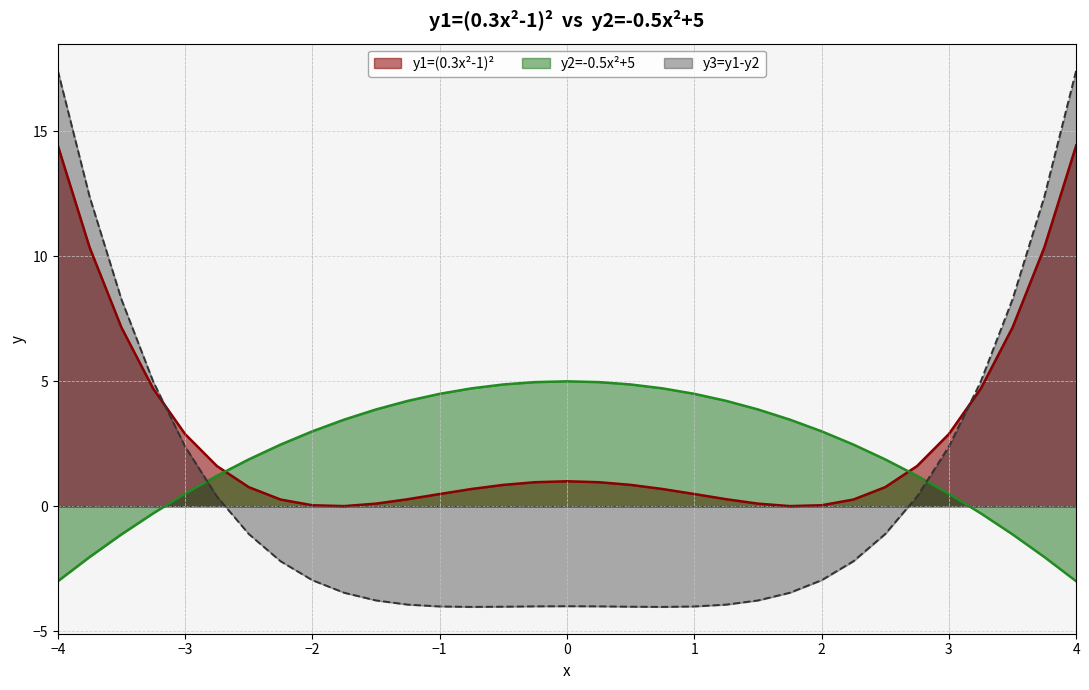

Where is y2=-0.5x^2+5 nearest to the value 1?

-2.75